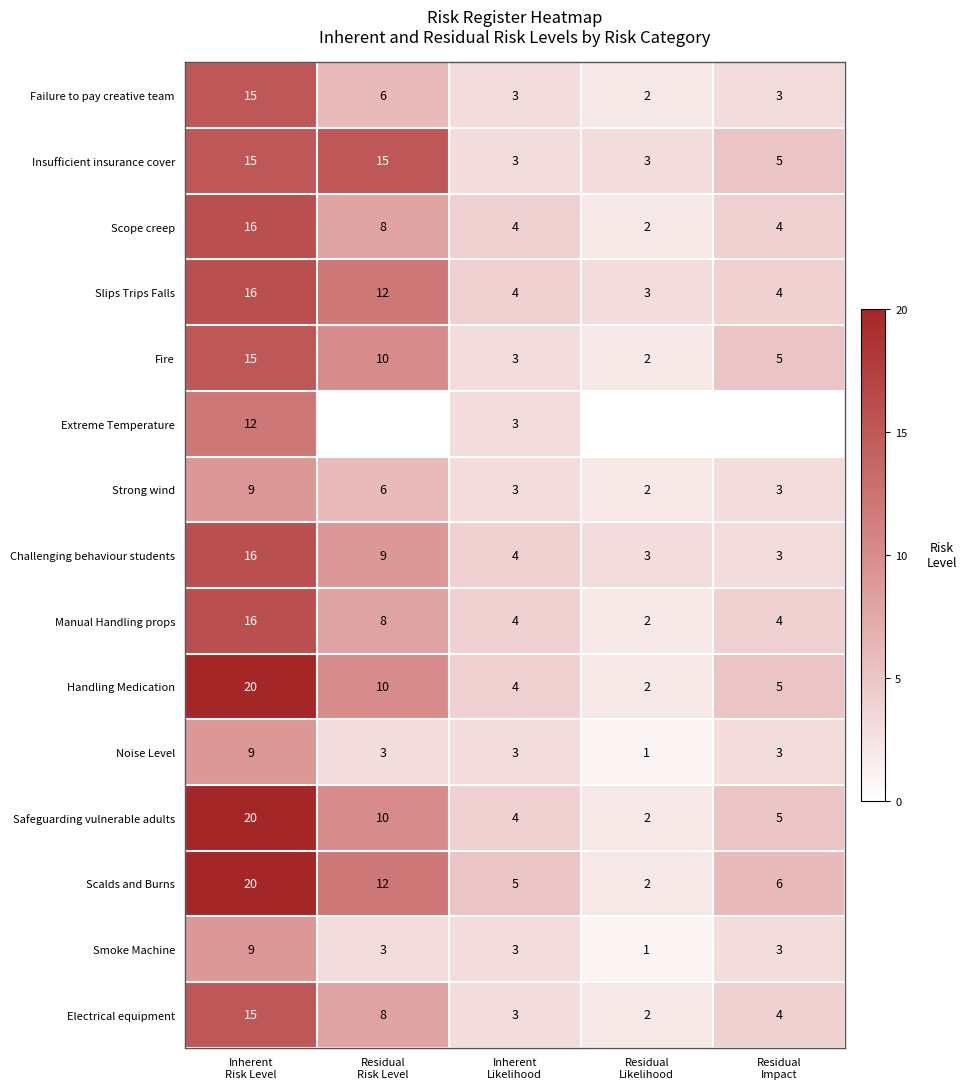

What is the difference between the maximum and minimum values in the Failure to pay creative team series?

13